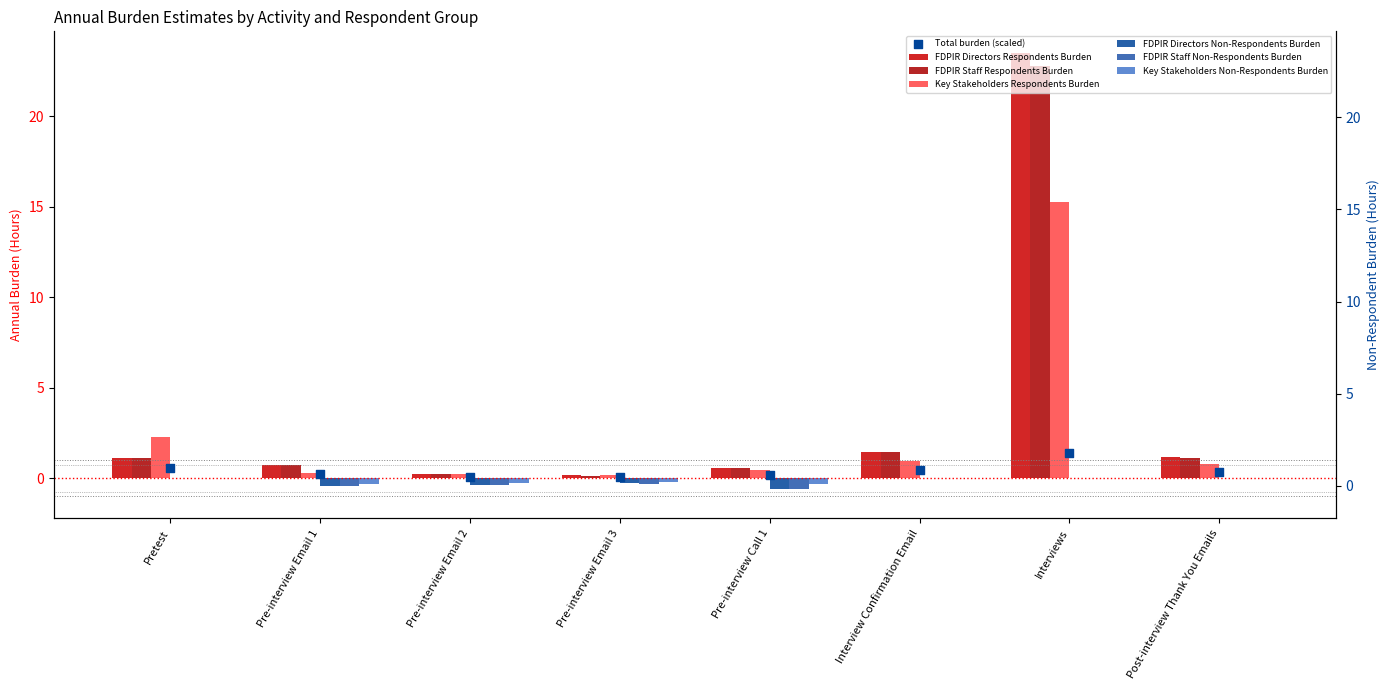

Is the value of FDPIR Directors Non-Respondents Burden at Post-interview Thank You Emails greater than the value of Key Stakeholders Respondents Burden at Pre-interview Email 3?

No